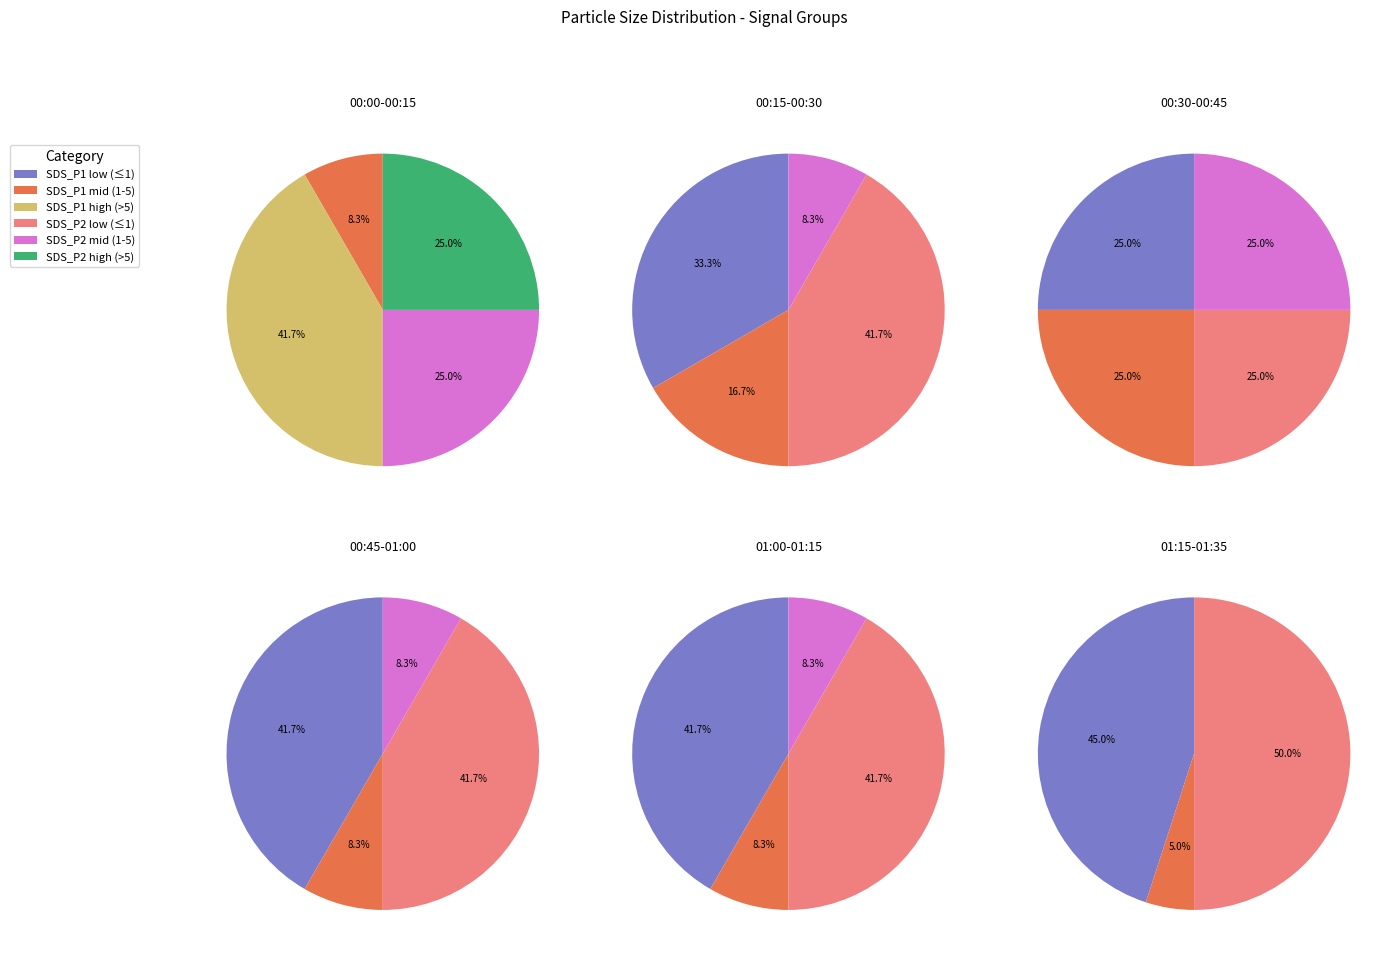

Does any single category account for the majority?

No